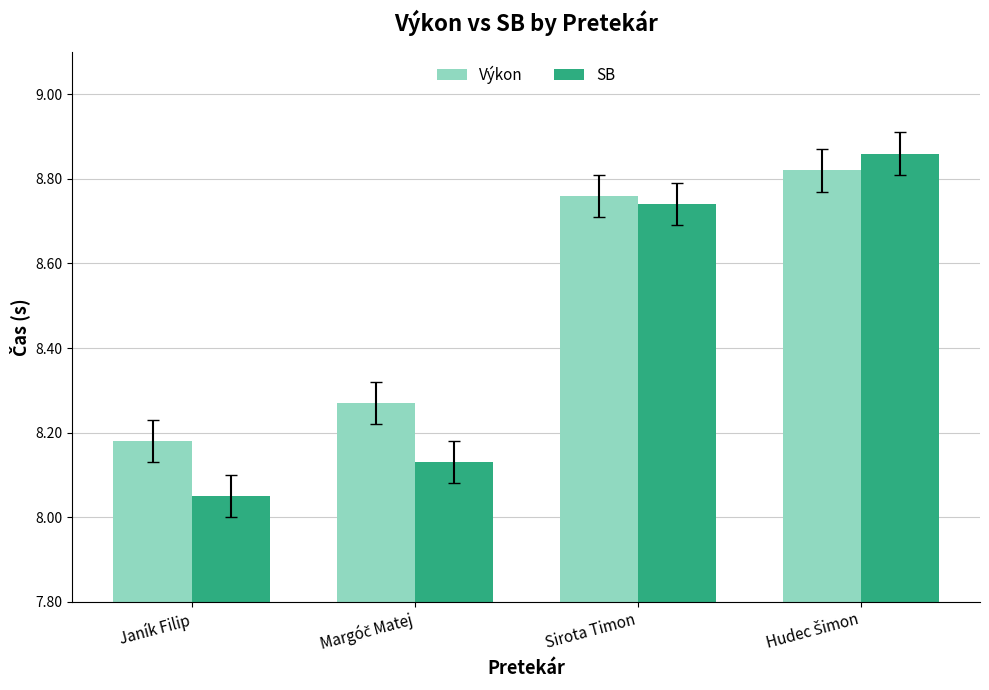

What is the label of the 2nd bar from the right?

Sirota Timon